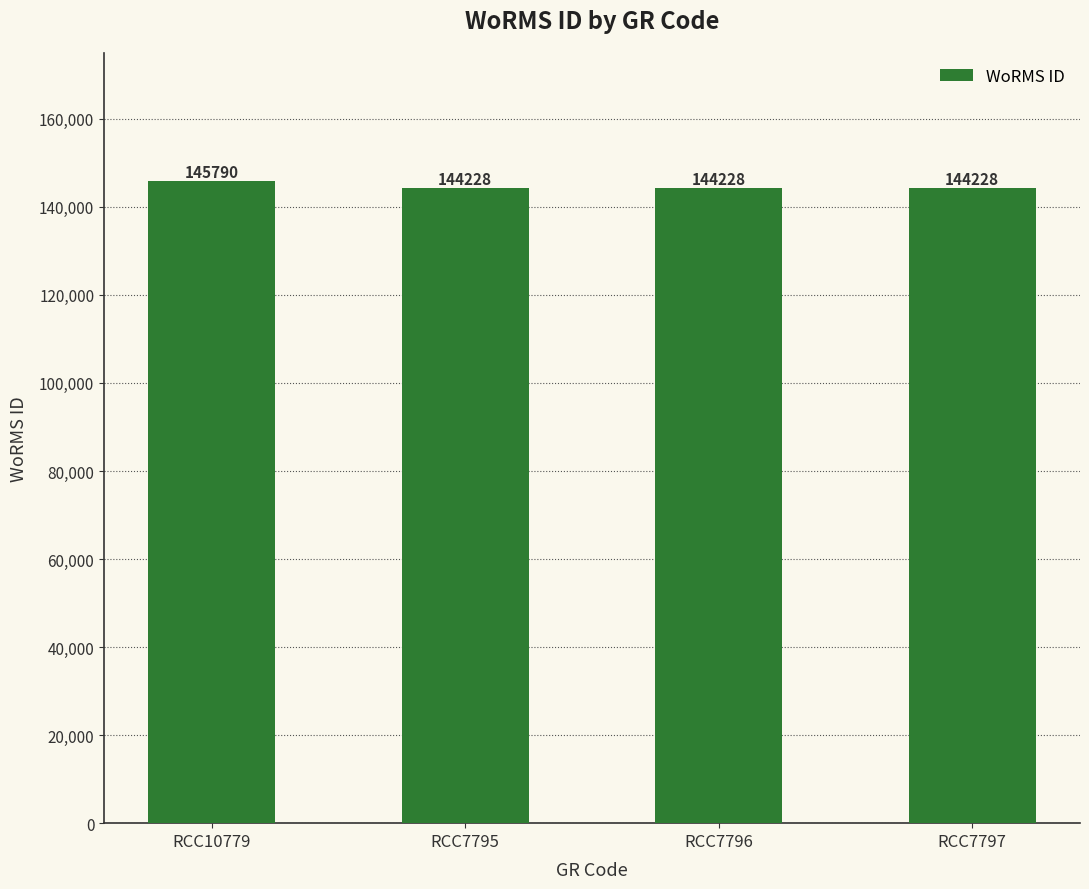

What is the minimum value shown in the chart?

144228